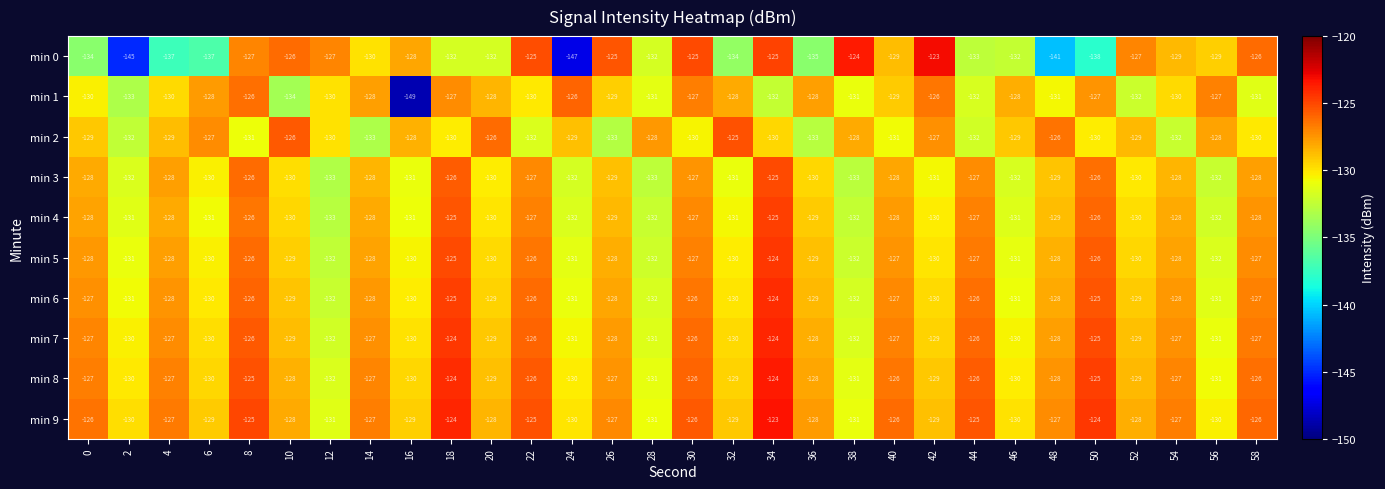

What is the sum of the min 6 values at 6 and 30?

-256